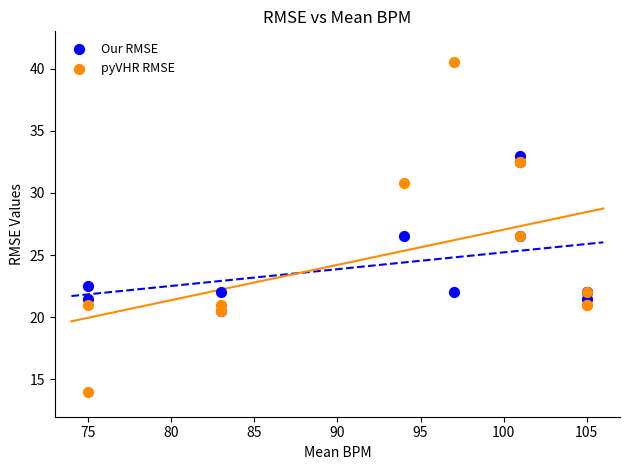

Which series reaches the minimum Y coordinate?

pyVHR RMSE